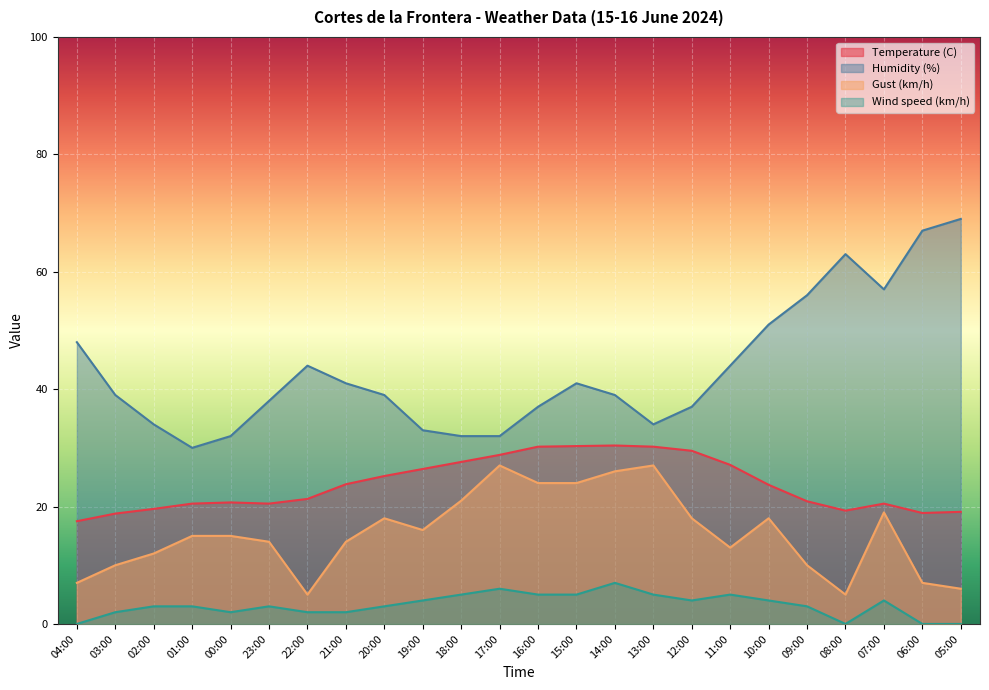

Reading right to left, transcribe all the data shown in this chart.

Temperature (C): 19.1	18.9	20.5	19.3	20.9	23.7	27.1	29.5	30.2	30.4	30.3	30.2	28.8	27.6	26.4	25.2	23.8	21.3	20.5	20.7	20.5	19.6	18.8	17.5
Humidity (%): 69.0	67.0	57.0	63.0	56.0	51.0	44.0	37.0	34.0	39.0	41.0	37.0	32.0	32.0	33.0	39.0	41.0	44.0	38.0	32.0	30.0	34.0	39.0	48.0
Gust (km/h): 6.0	7.0	19.0	5.0	10.0	18.0	13.0	18.0	27.0	26.0	24.0	24.0	27.0	21.0	16.0	18.0	14.0	5.0	14.0	15.0	15.0	12.0	10.0	7.0
Wind speed (km/h): 0.0	0.0	4.0	0.0	3.0	4.0	5.0	4.0	5.0	7.0	5.0	5.0	6.0	5.0	4.0	3.0	2.0	2.0	3.0	2.0	3.0	3.0	2.0	0.0